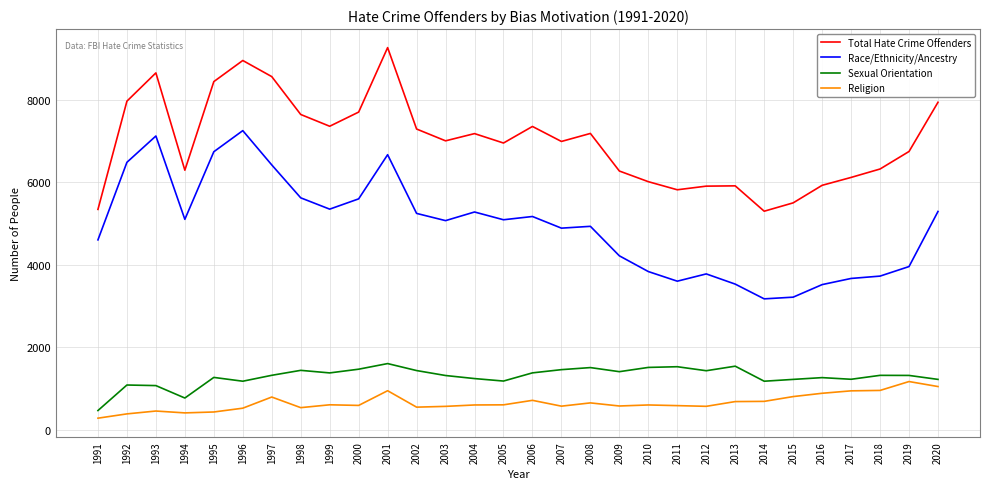

What are all the series names shown in the legend?

Total Hate Crime Offenders, Race/Ethnicity/Ancestry, Sexual Orientation, Religion